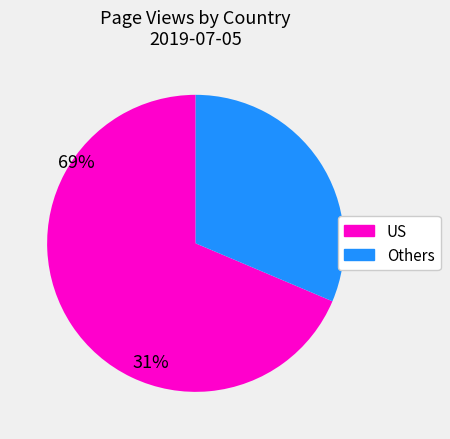

Is there any slice that represents more than half of the pie?

Yes